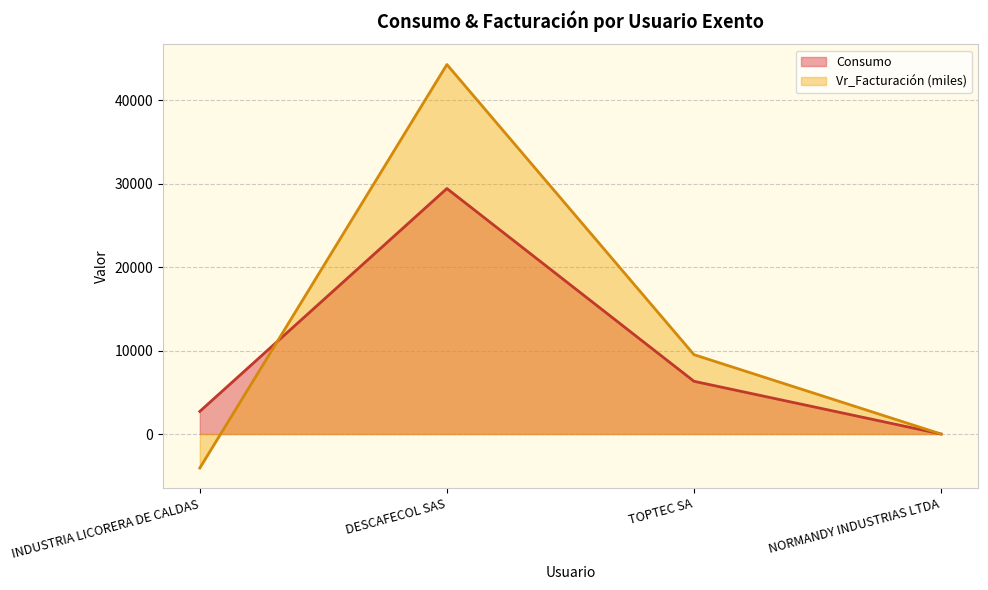

True or false: Consumo has a value of -12911.4 at NORMANDY INDUSTRIAS LTDA.

False